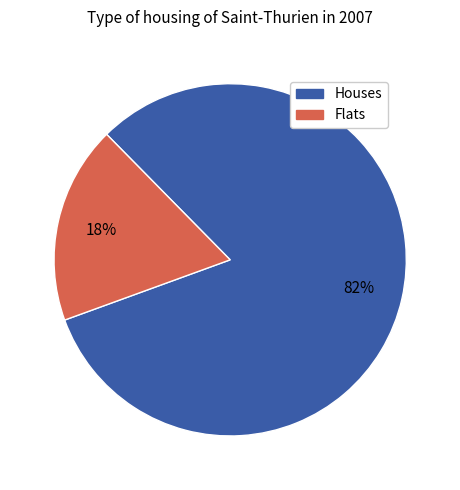

Is it true that Houses is 82% of the pie?

True